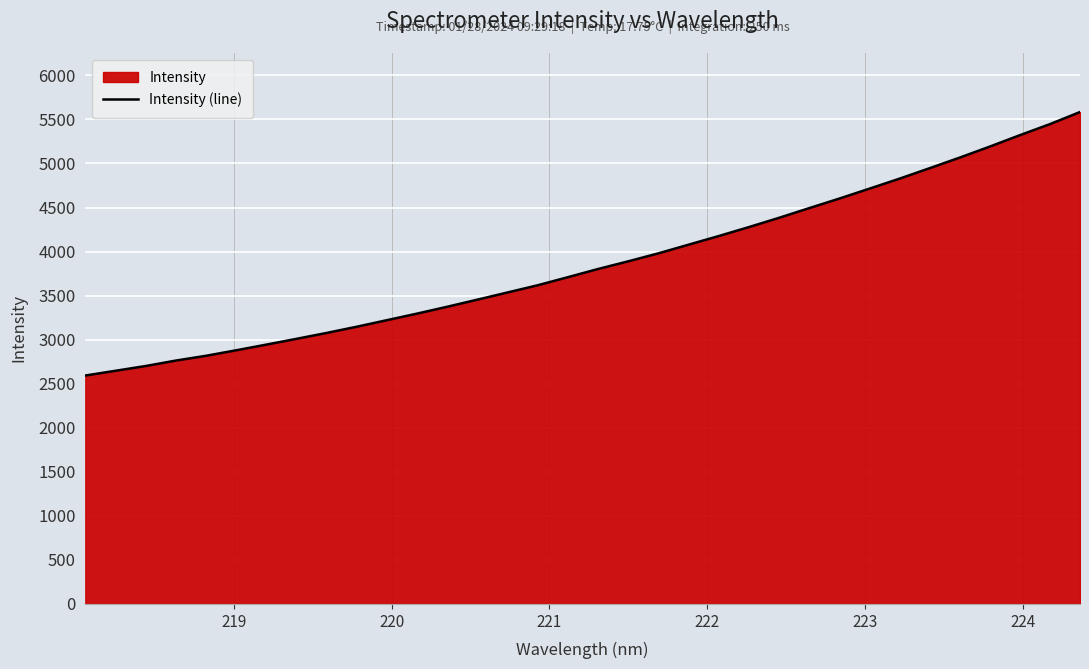

What is the greatest value displayed?

5583.9